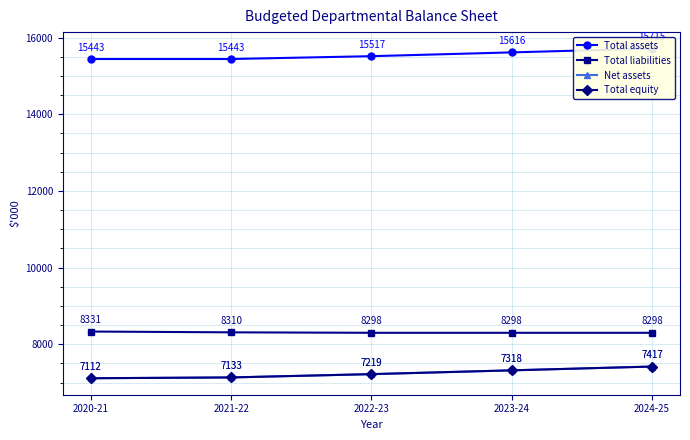

What is the difference between the highest and lowest values at 2022-23?

8298